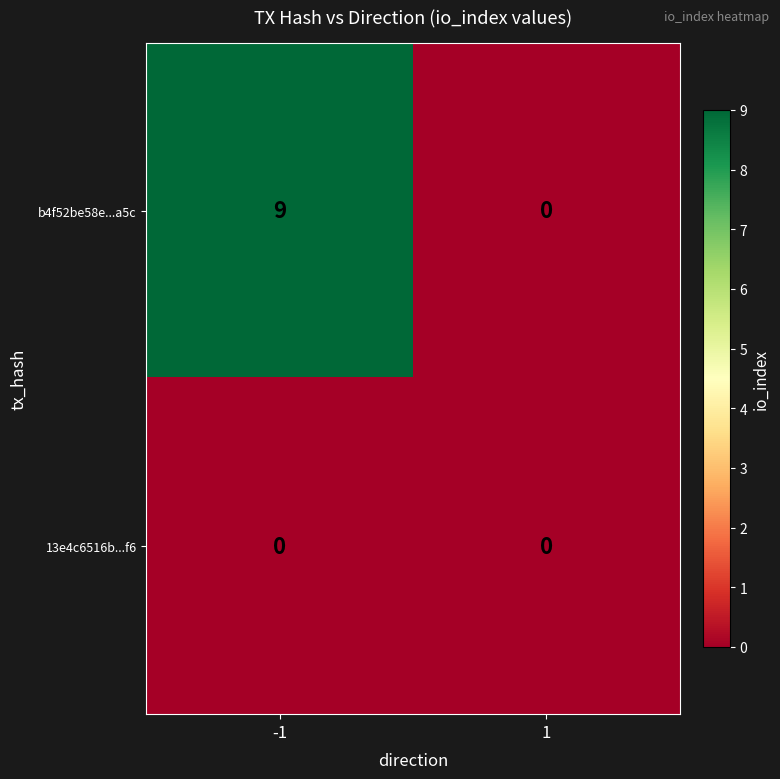

Reading right to left, extract all data points from this chart.

b4f52be58e...a5c: 1=0	-1=9
13e4c6516b...f6: 1=0	-1=0